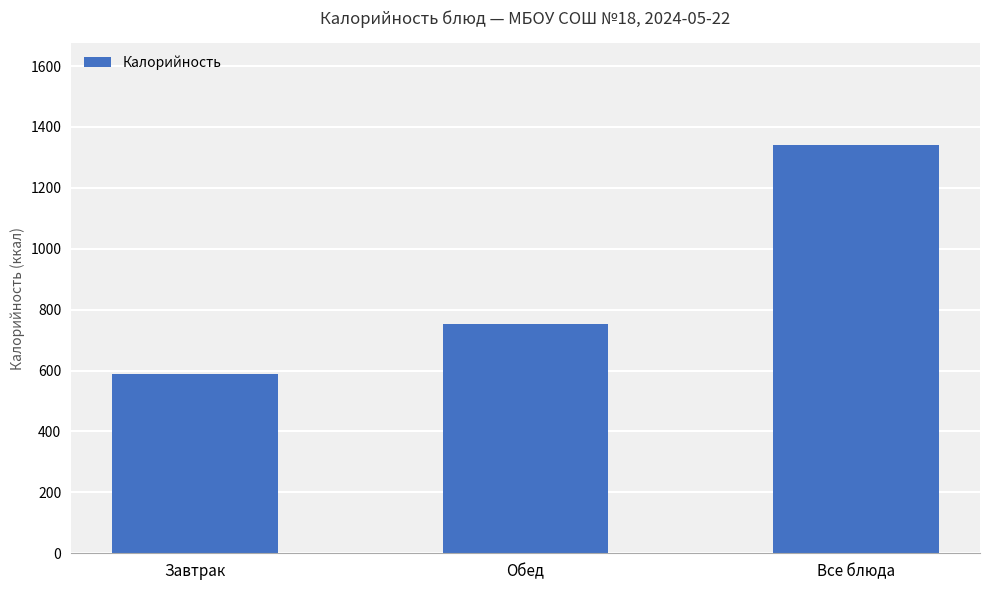

Reading right to left, transcribe all the data shown in this chart.

Все блюда=1340.0	Обед=752.9	Завтрак=587.1